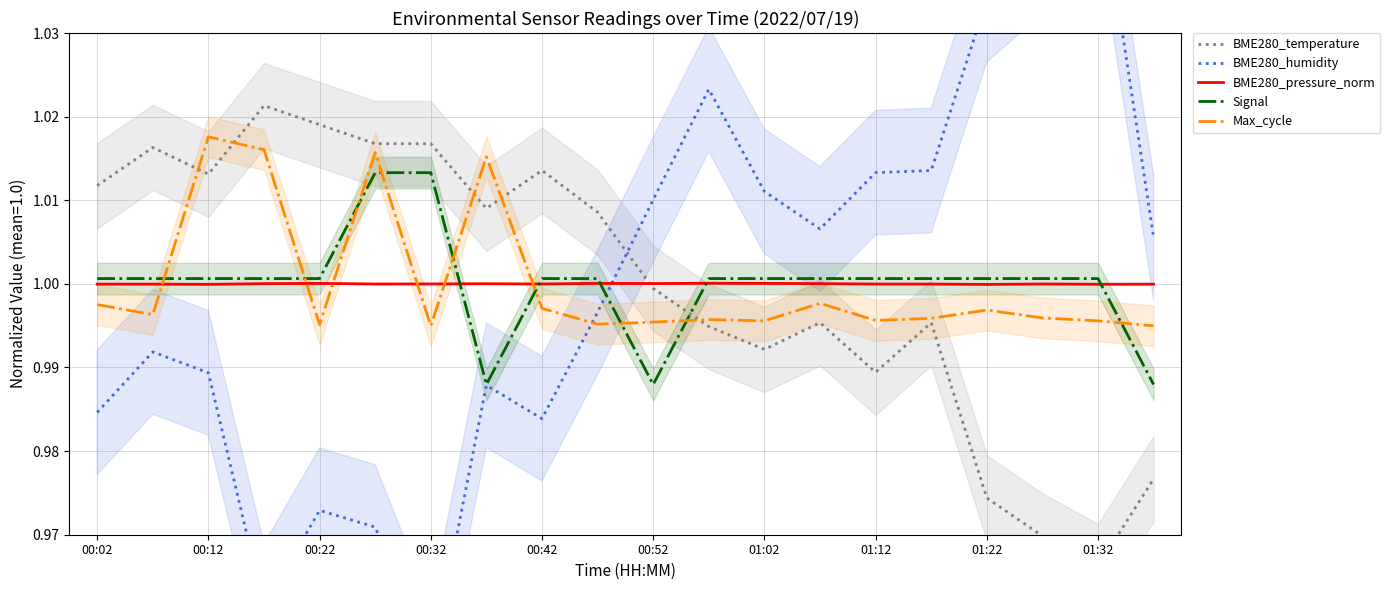

After their last crossing, which series has the higher values: BME280_temperature or BME280_pressure_norm?

BME280_pressure_norm